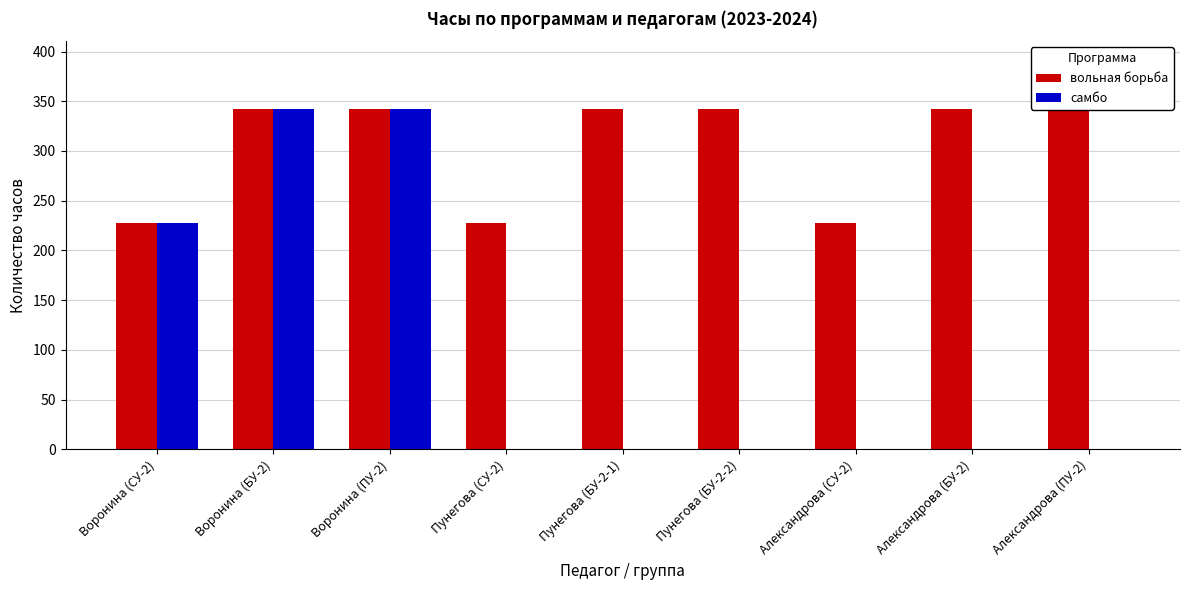

List the labels in order of самбо value, largest first.

Воронина (БУ-2), Воронина (ПУ-2), Воронина (СУ-2), Пунегова (СУ-2), Пунегова (БУ-2-1), Пунегова (БУ-2-2), Александрова (СУ-2), Александрова (БУ-2), Александрова (ПУ-2)